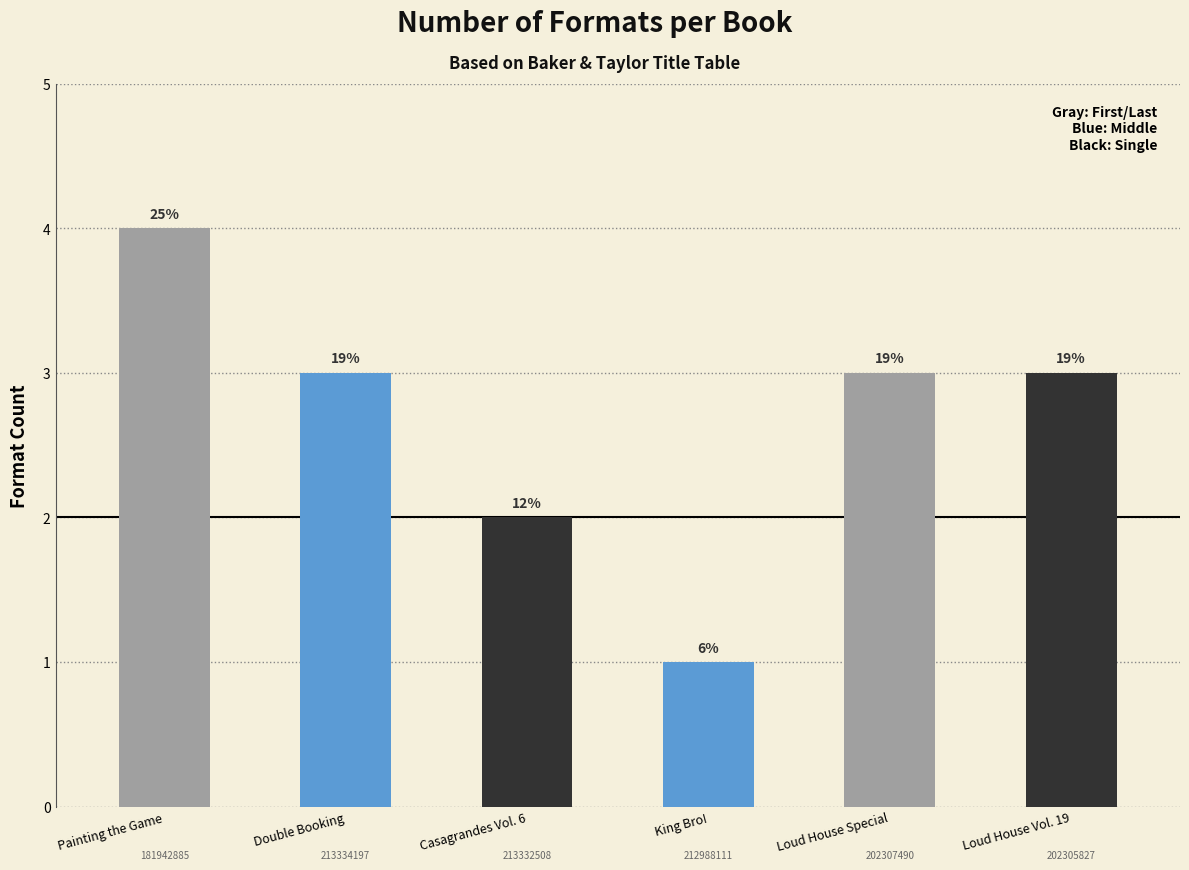

How many bars are there in total?

6